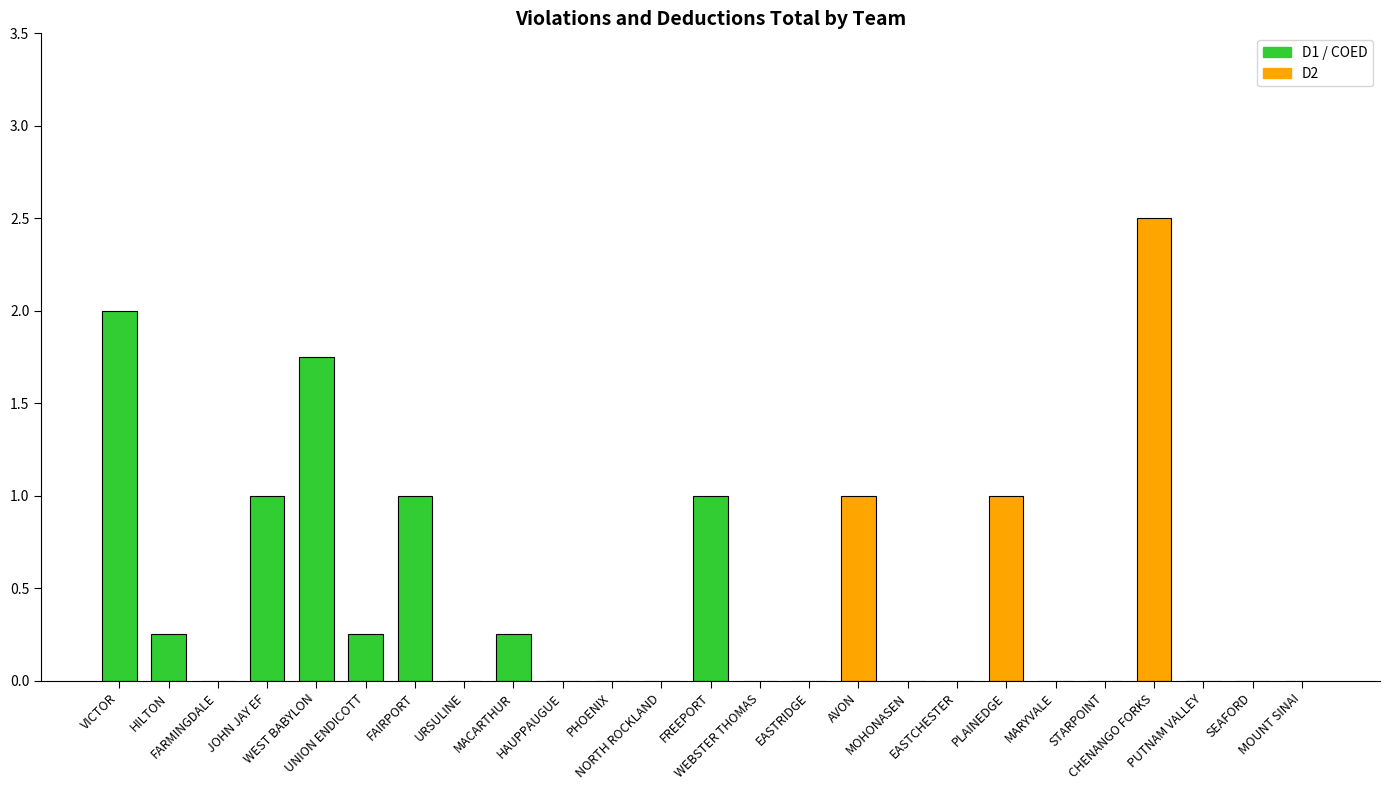

Reading left to right, what are all the values shown in this chart?

2.0	0.2	0.0	1.0	1.8	0.2	1.0	0.0	0.2	0.0	0.0	0.0	1.0	0.0	0.0	1.0	0.0	0.0	1.0	0.0	0.0	2.5	0.0	0.0	0.0